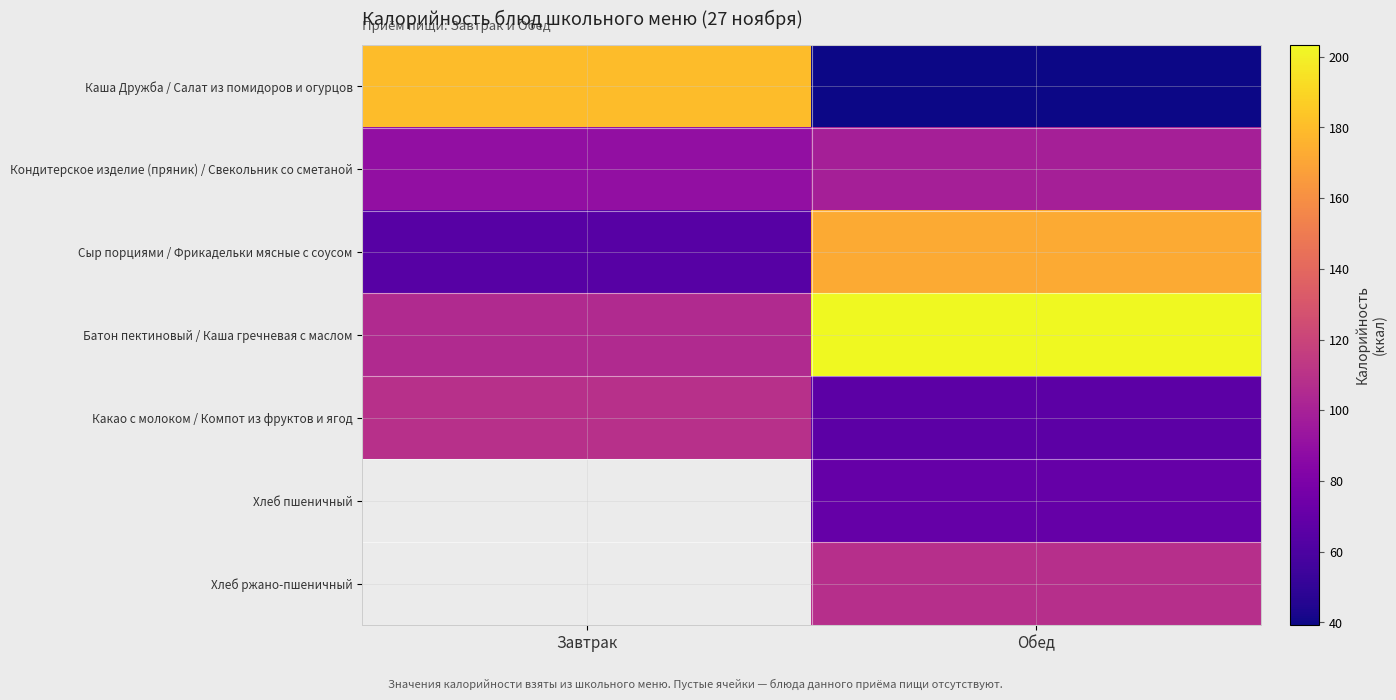

Rank the series by their average value, from highest to lowest.

Батон пектиновый / Каша гречневая с маслом, Каша Дружба / Салат из помидоров и огурцов, Какао с молоком / Компот из фруктов и ягод, Хлеб пшеничный, Хлеб ржано-пшеничный, Сыр порциями / Фрикадельки мясные с соусом, Кондитерское изделие (пряник) / Свекольник со сметаной